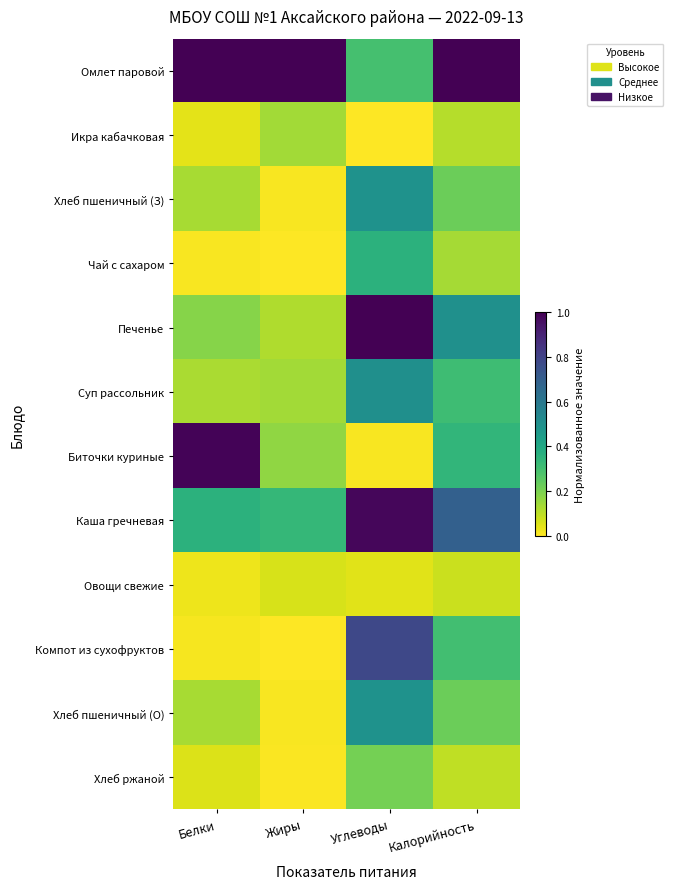

Rank the series by their maximum value, from lowest to highest.

Овощи свежие, Икра кабачковая, Хлеб ржаной, Чай с сахаром, Хлеб пшеничный (З), Хлеб пшеничный (О), Суп рассольник, Компот из сухофруктов, Каша гречневая, Биточки куриные, Омлет паровой, Печенье